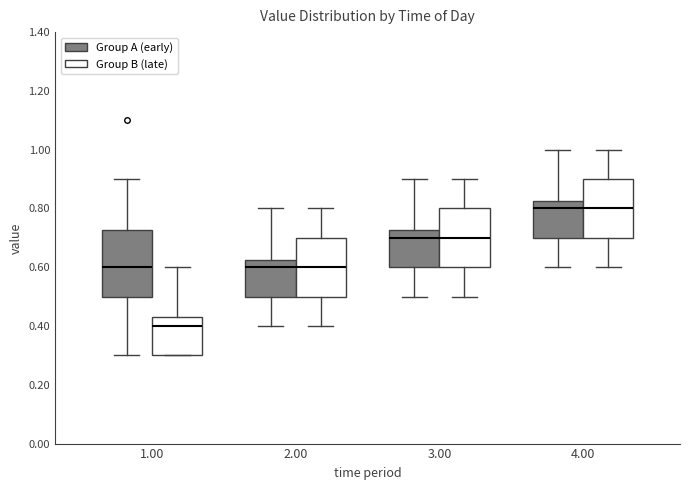

Which box is the tallest, from its lower edge to its upper edge?

1.00 (Group A (early))